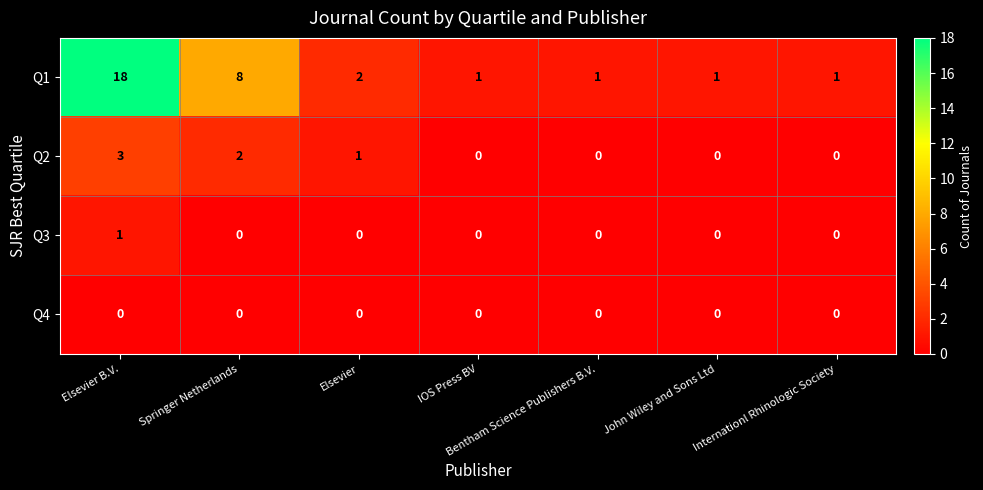

What is the spread (max minus min) of values at Internationl Rhinologic Society?

1